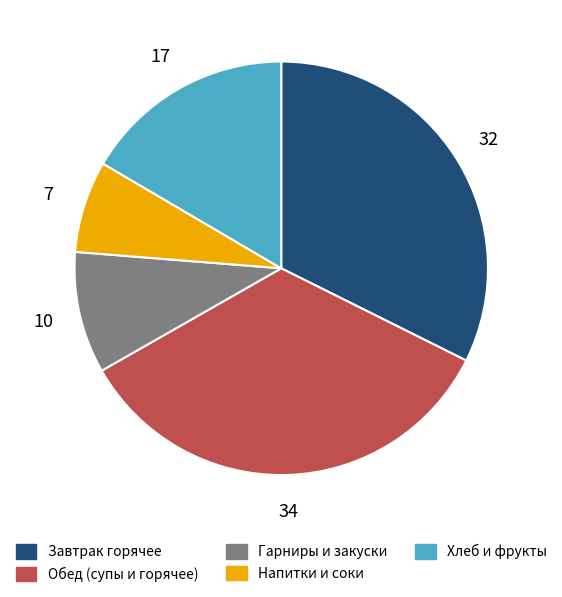

Count the number of slices in the pie.

5